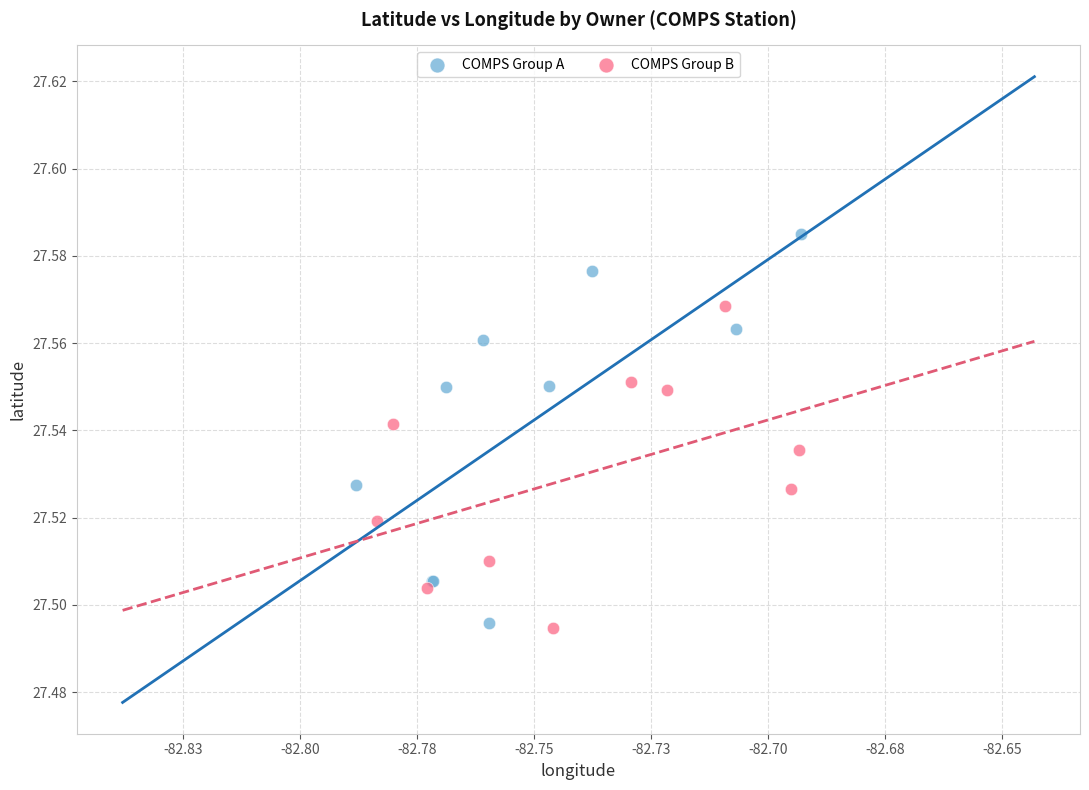

What are all the series names shown in the legend?

COMPS Group A, COMPS Group B